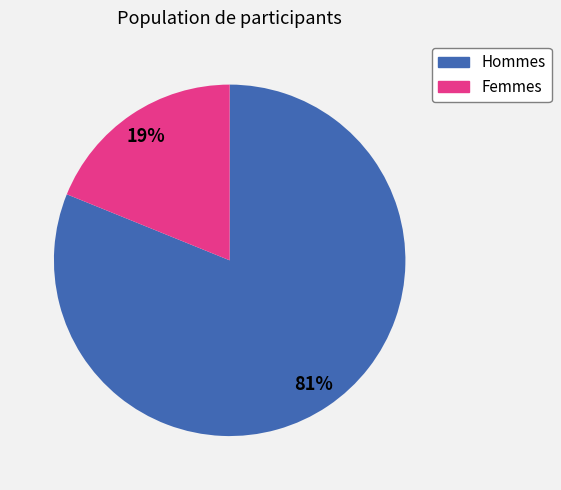

Is there any slice that represents more than half of the pie?

Yes